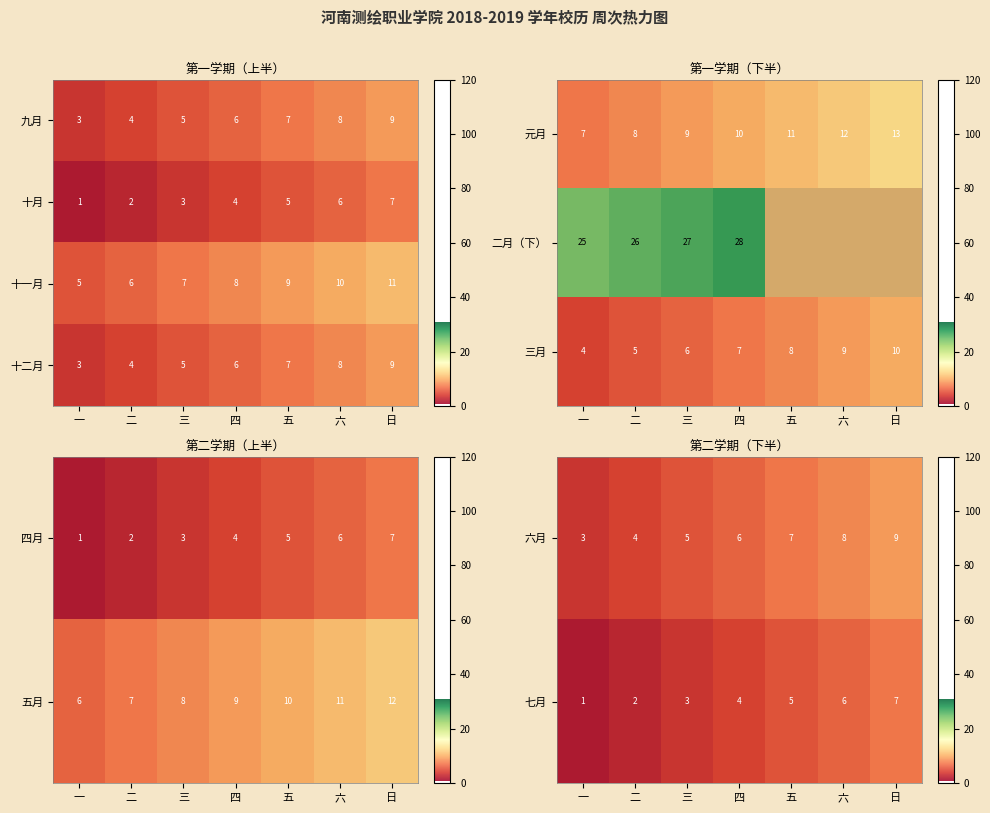

What is the difference between the maximum and minimum values in the 六月 series?

6